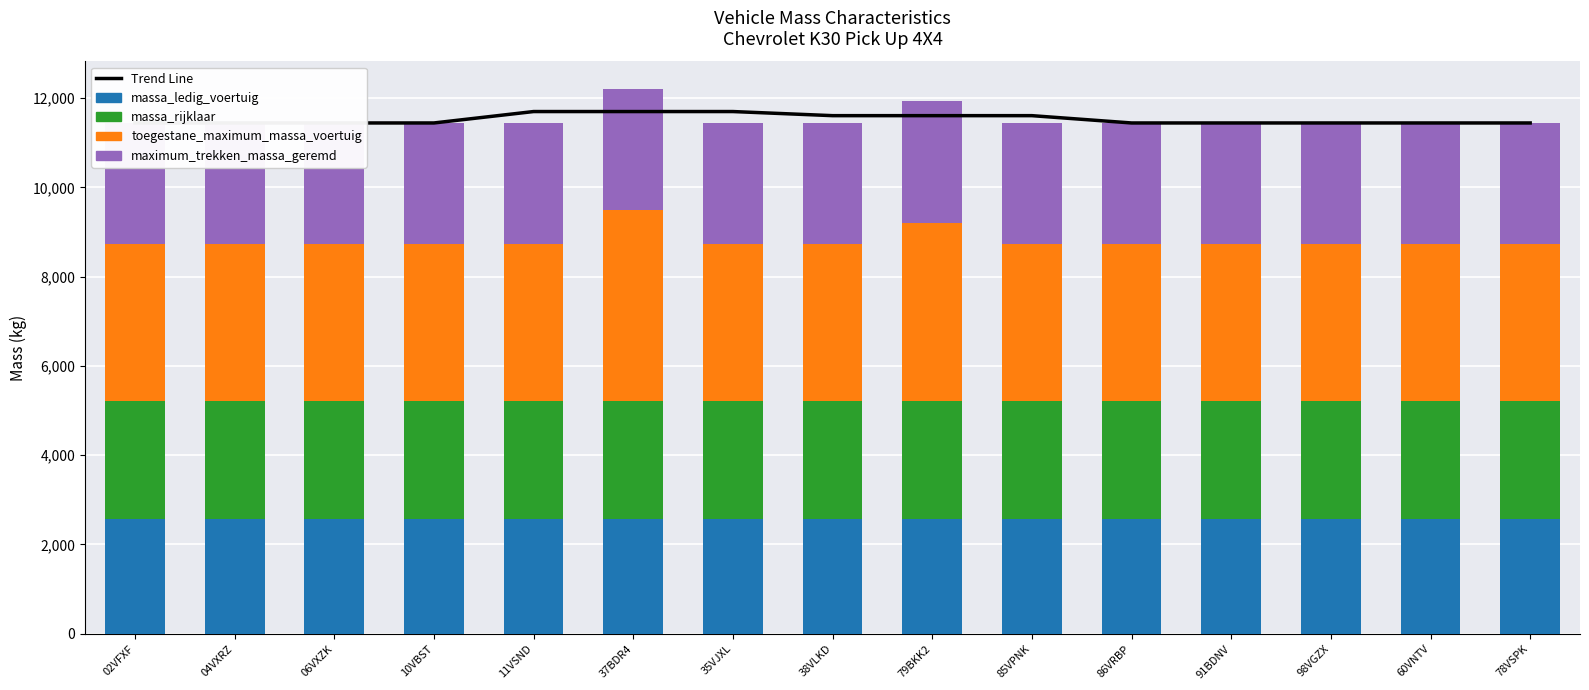

What is the approximate value of massa_ledig_voertuig at 98VGZX?

2560.0